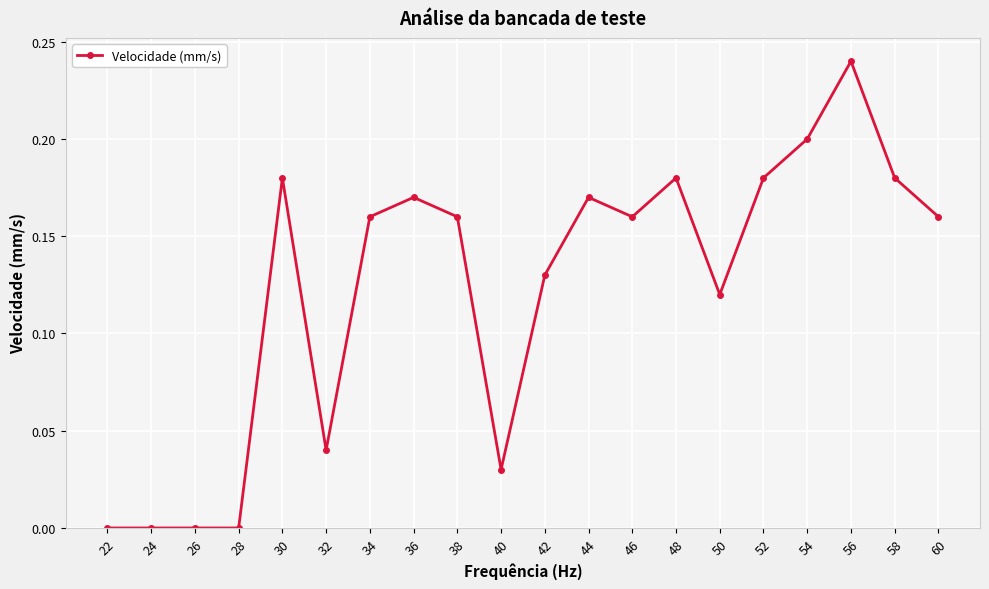

True or false: the data shows 0.2 at 38.

True